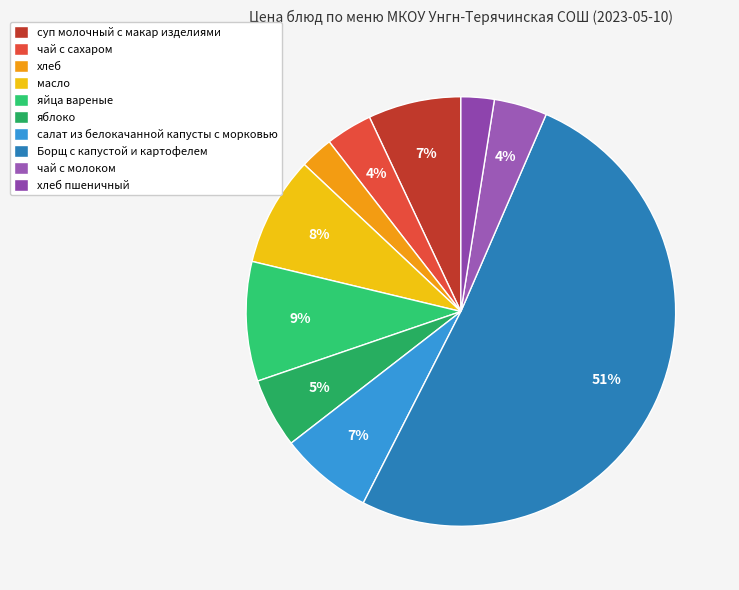

Is Борщ с капустой и картофелем the majority of the pie?

Yes